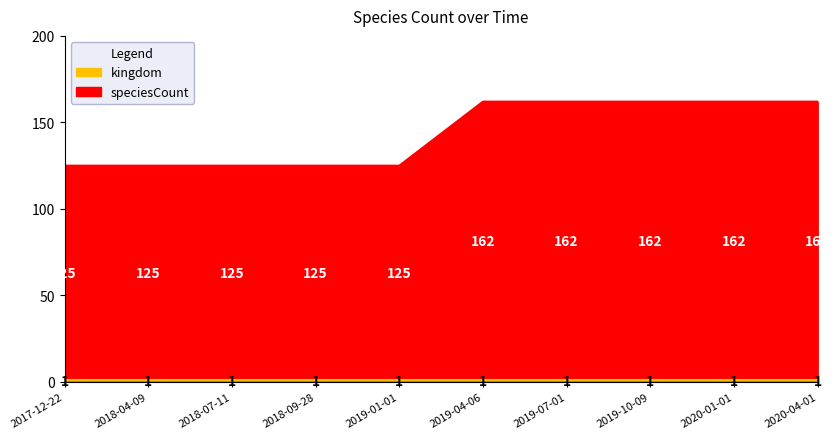

Rank the categories by value from lowest to highest.

2017-12-22, 2018-04-09, 2018-07-11, 2018-09-28, 2019-01-01, 2019-04-06, 2019-07-01, 2019-10-09, 2020-01-01, 2020-04-01